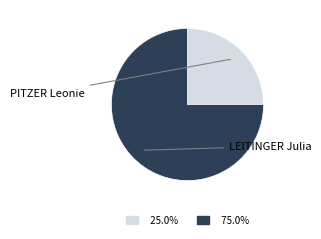

To the nearest percent, what portion does LEITINGER Julia represent?

75%